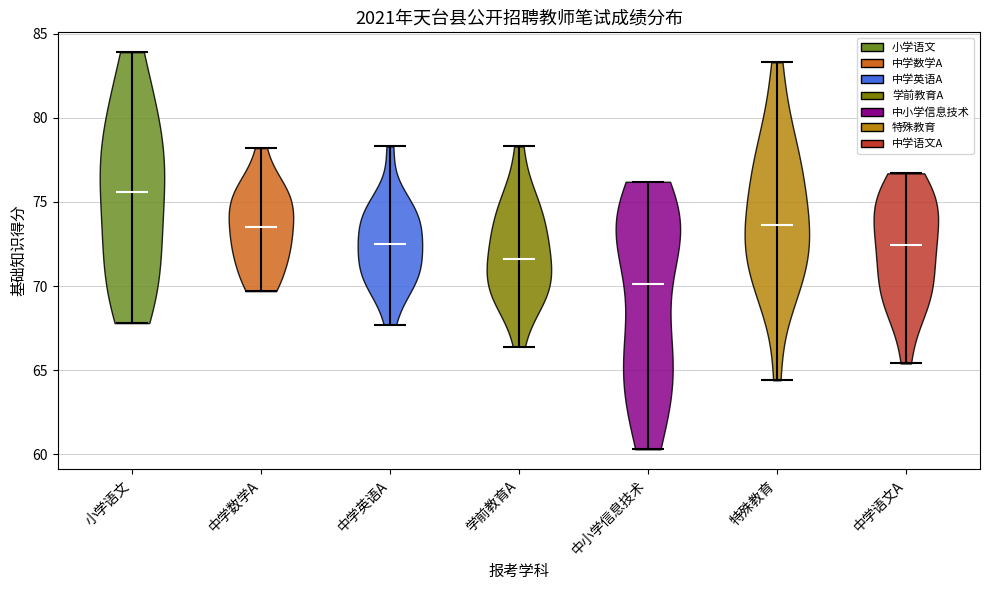

Which violin has the highest median line?

小学语文